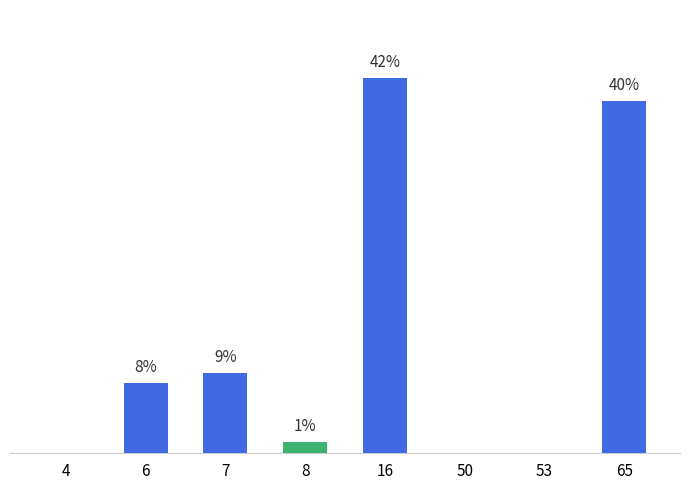

What is the greatest value displayed?

42.3